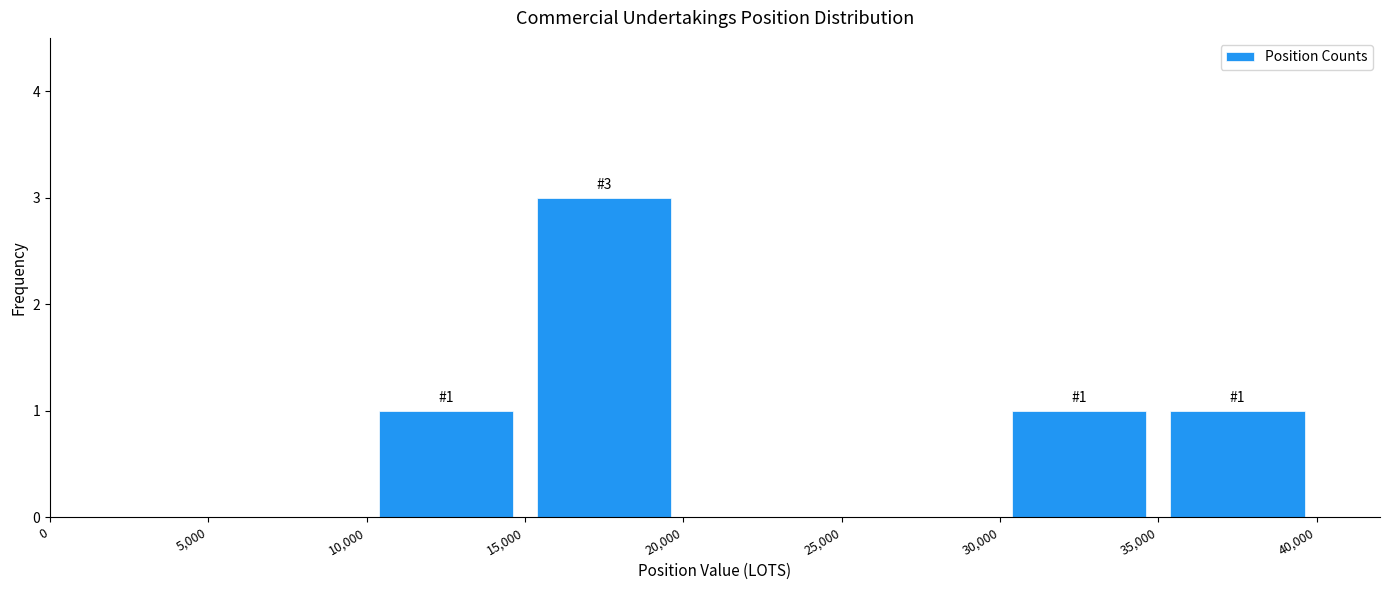

Which range on the x-axis has the tallest bar?

15,000 to 20,000